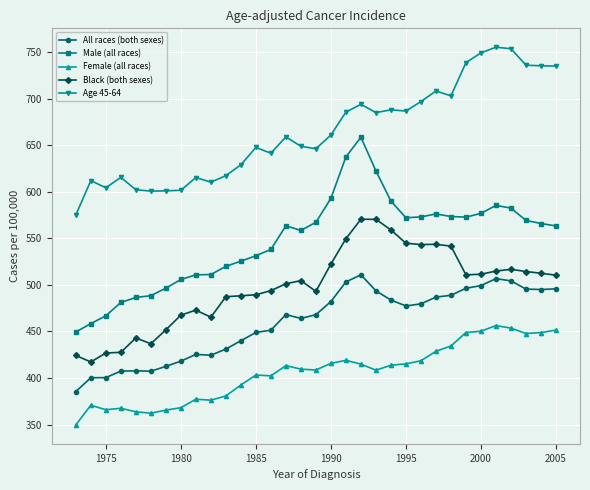

What is the value of the Black (both sexes) point at the 11th from the left?

487.3